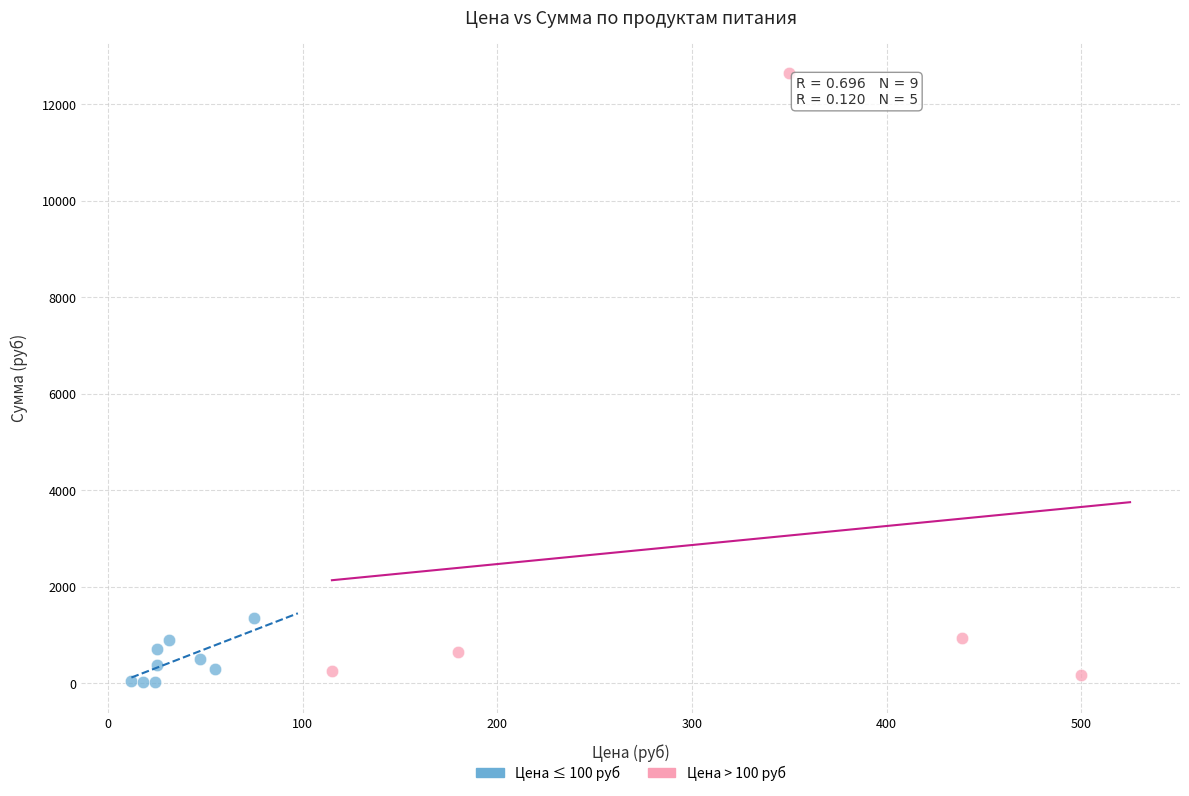

Which series has the largest Y range (max minus min)?

Цена > 100 руб